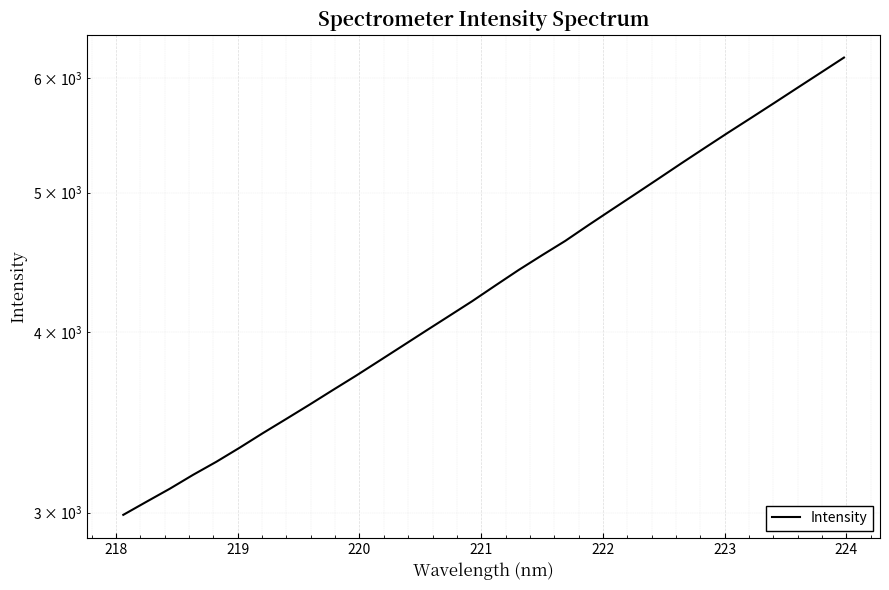

True or false: there are more than 1 points higher than both neighbors.

False